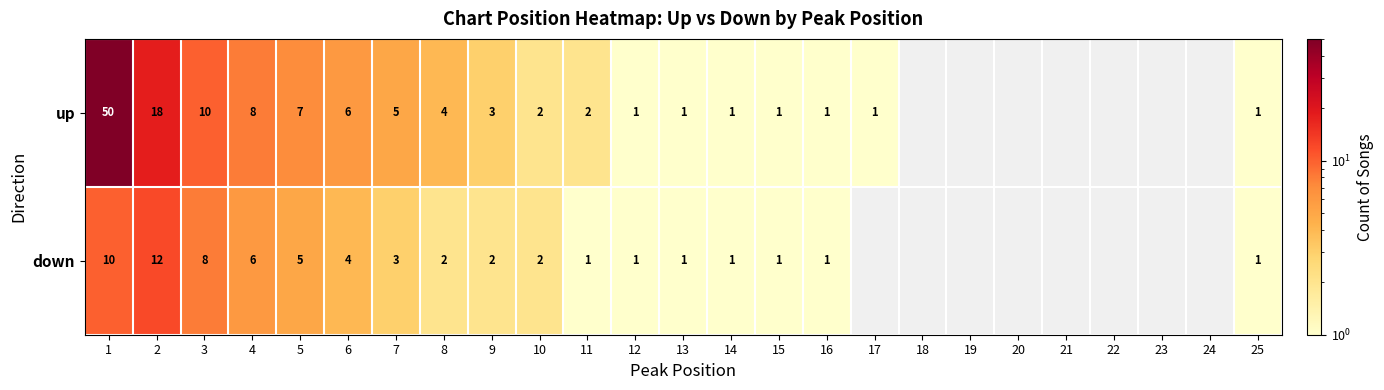

Between 9 and 10, which is larger?

9